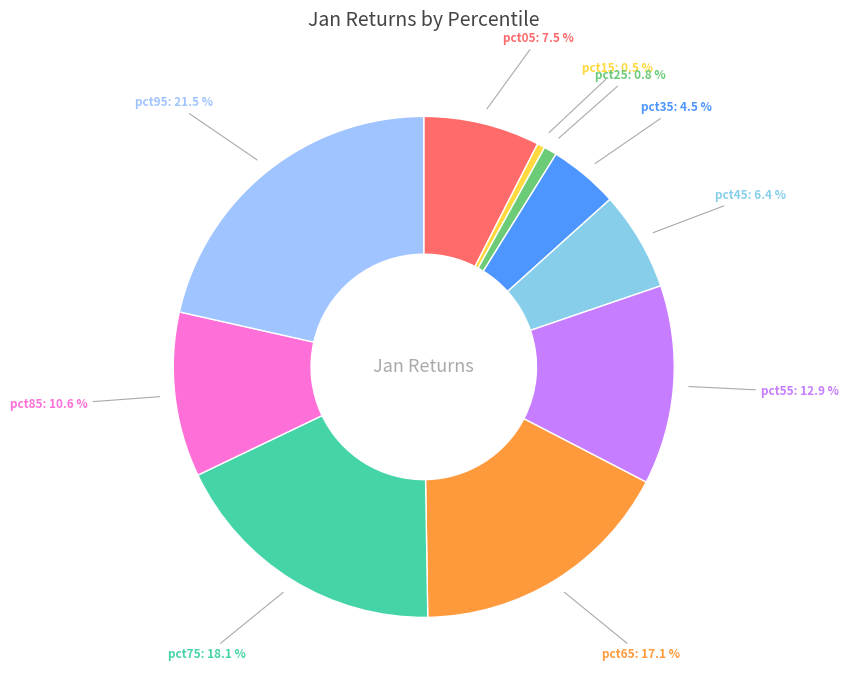

How many slices are in this pie chart?

10